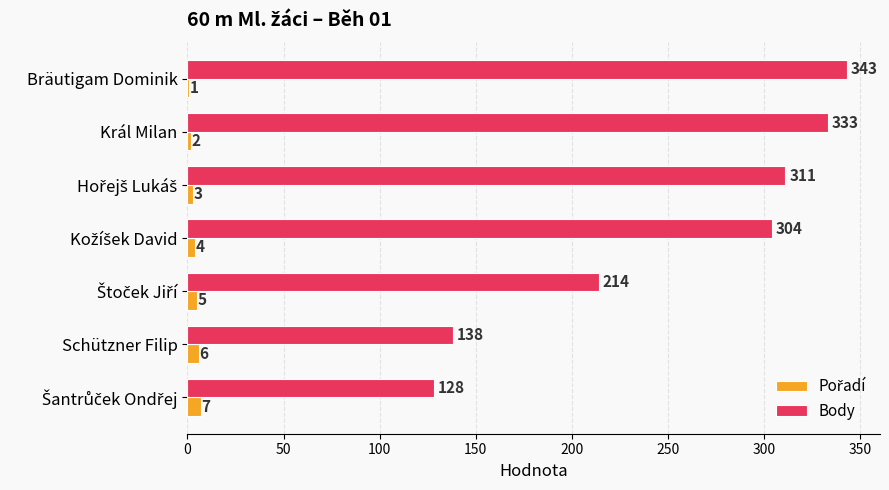

Which series has the largest total across all categories?

Body